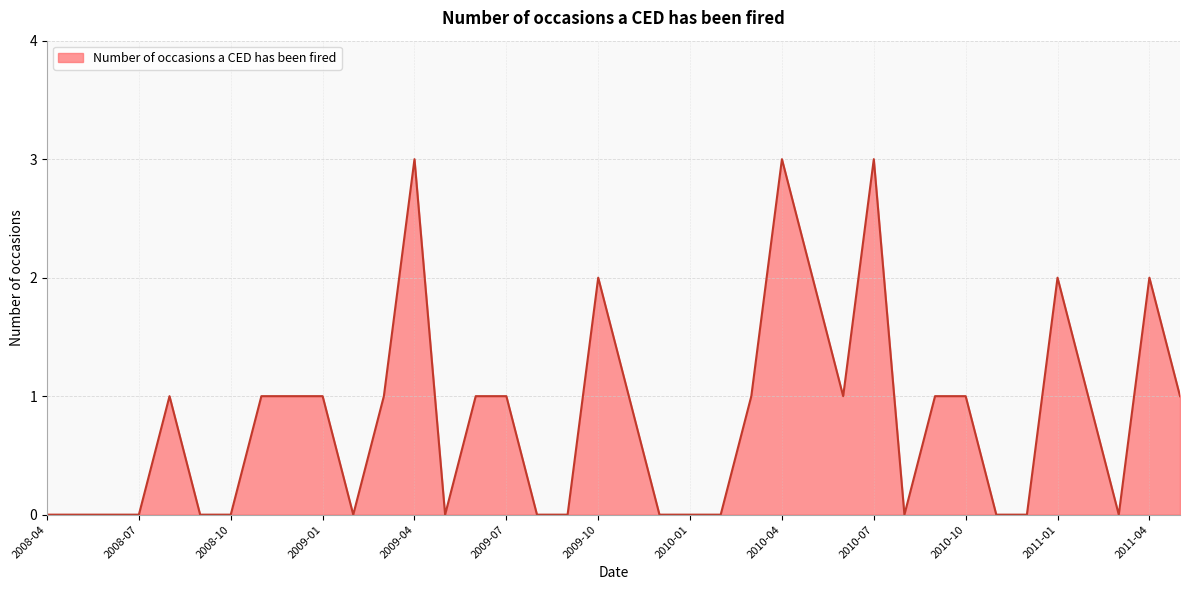

What is the difference between the maximum and minimum values?

3